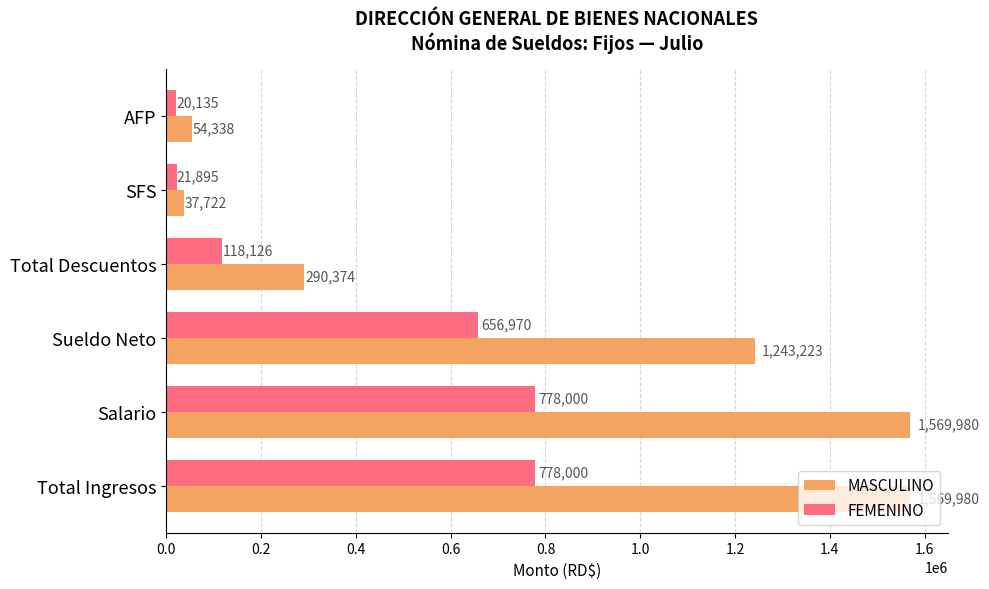

The MASCULINO series shows 1569979.6 at Salario. True or false?

True